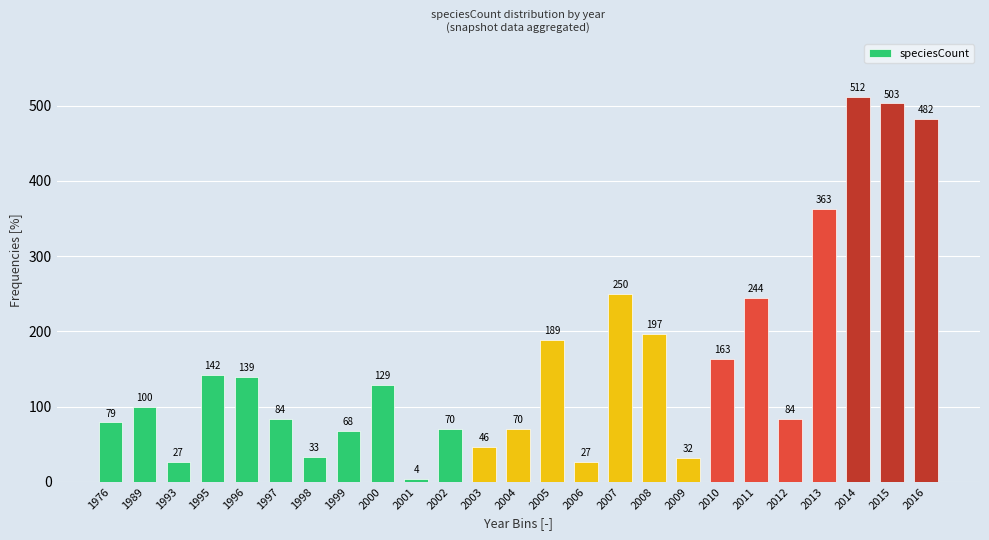

Reading right to left, extract all data points from this chart.

482	503	512	363	84	244	163	32	197	250	27	189	70	46	70	4	129	68	33	84	139	142	27	100	79